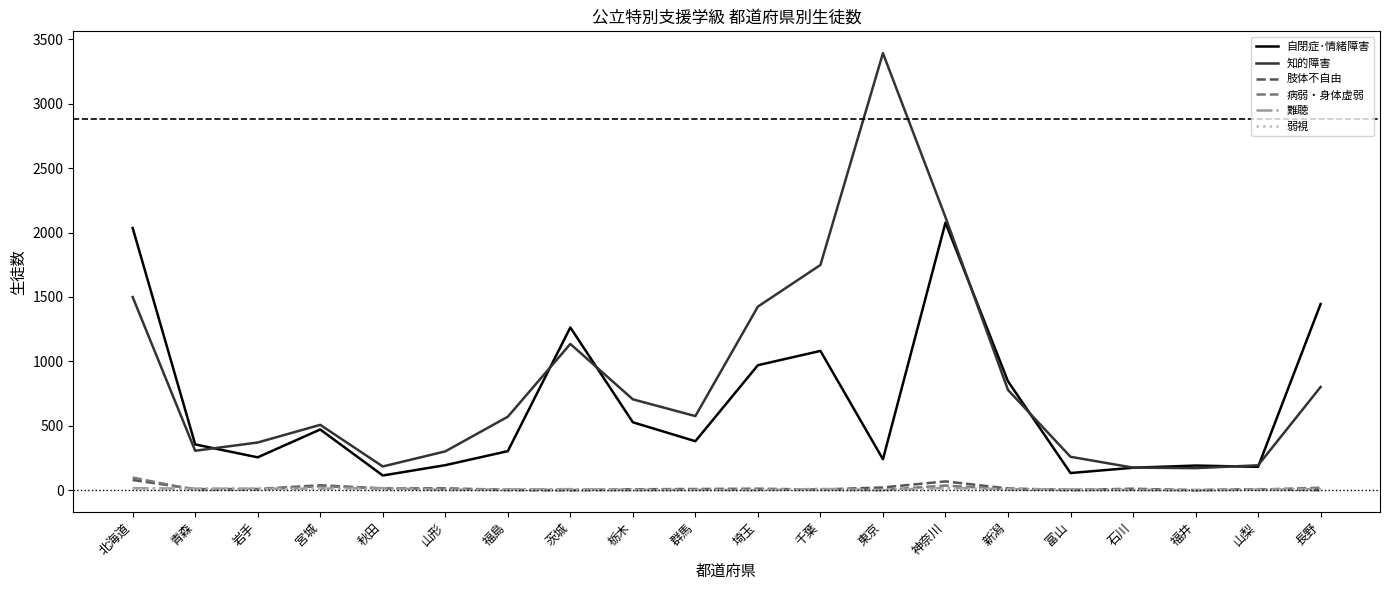

Which series has the largest range (max minus min)?

知的障害